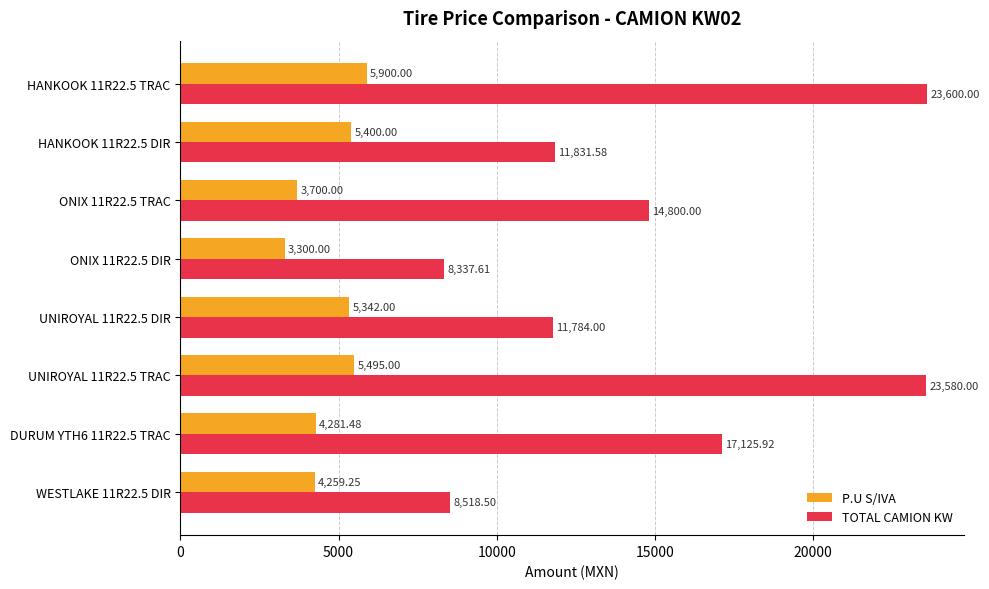

What is the difference between the second highest and second lowest values in the TOTAL CAMION KW series?

15061.5